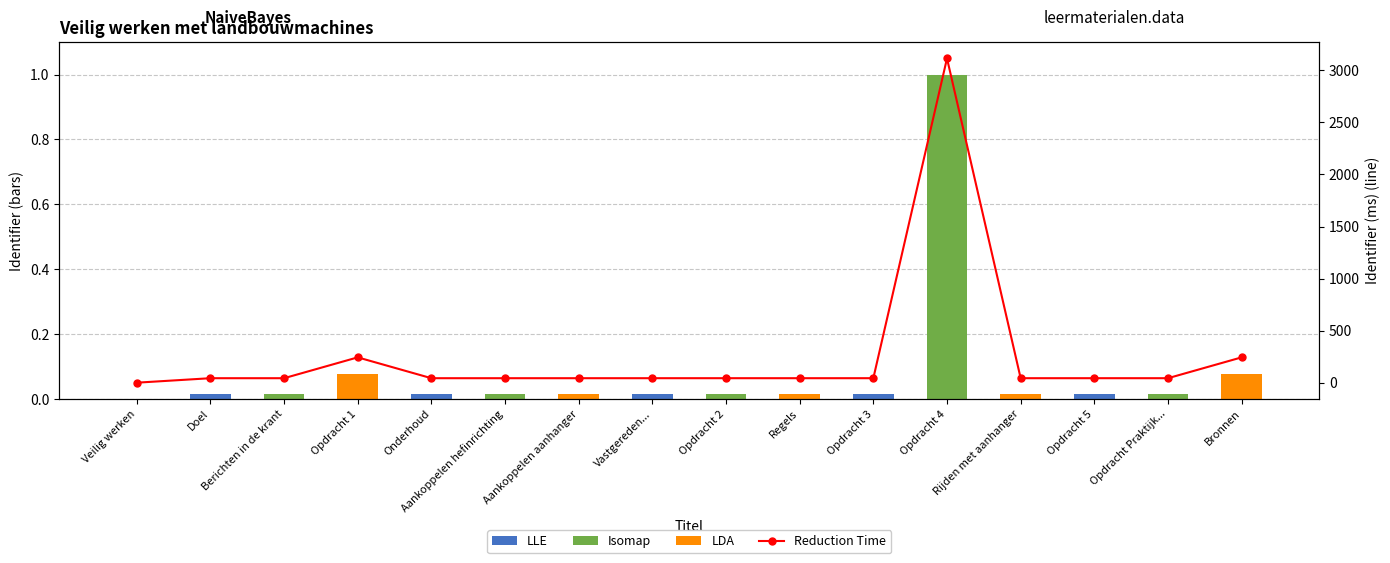

What position from the left is Opdracht 4?

12